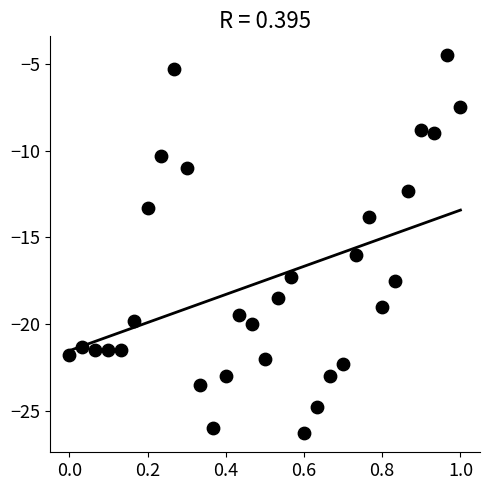

What is the range of Y values (max minus min)?

21.8